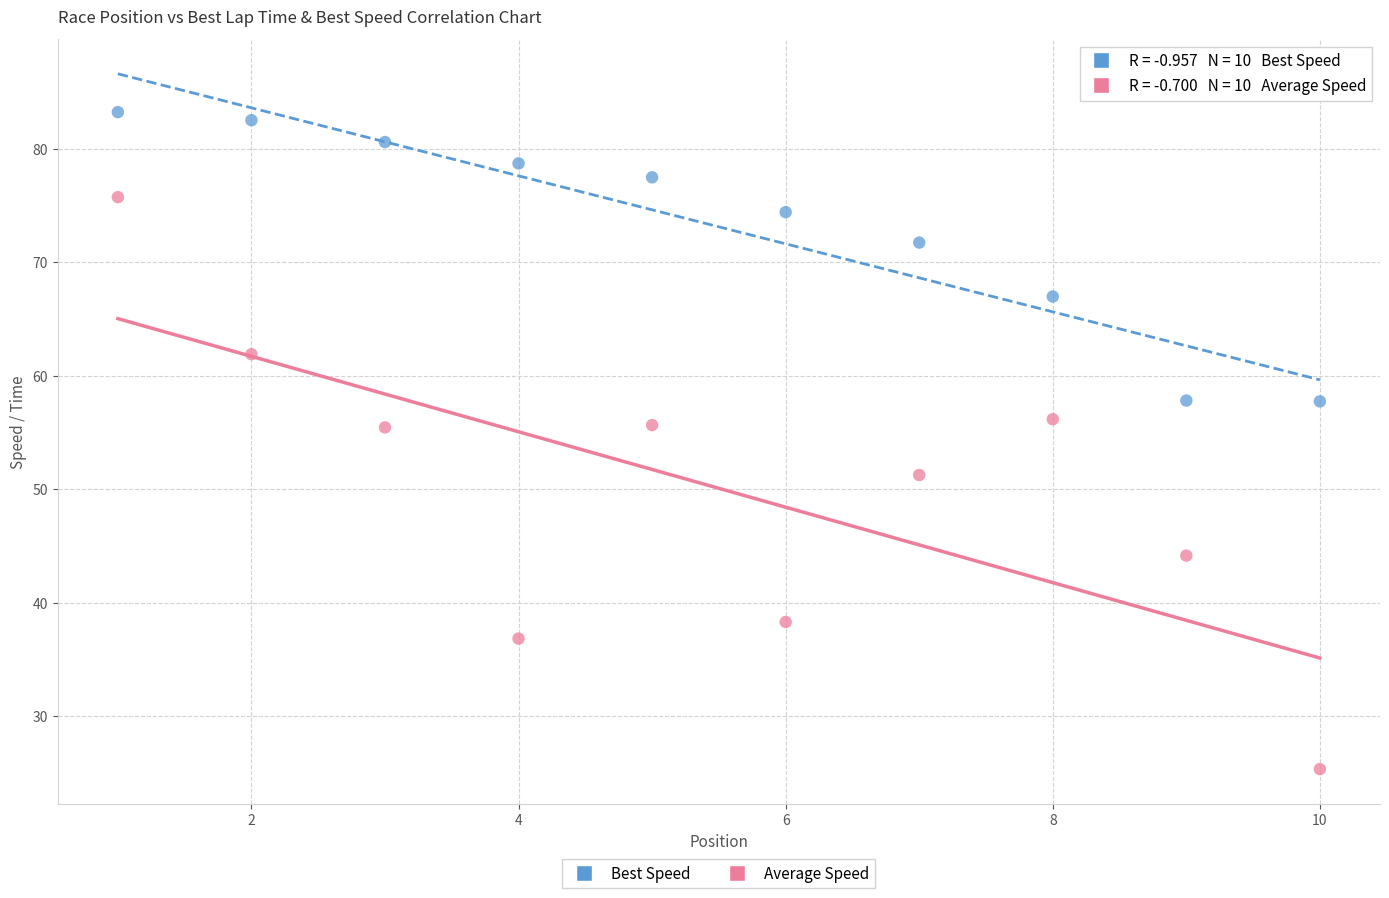

Which series has the largest Y range (max minus min)?

Average Speed